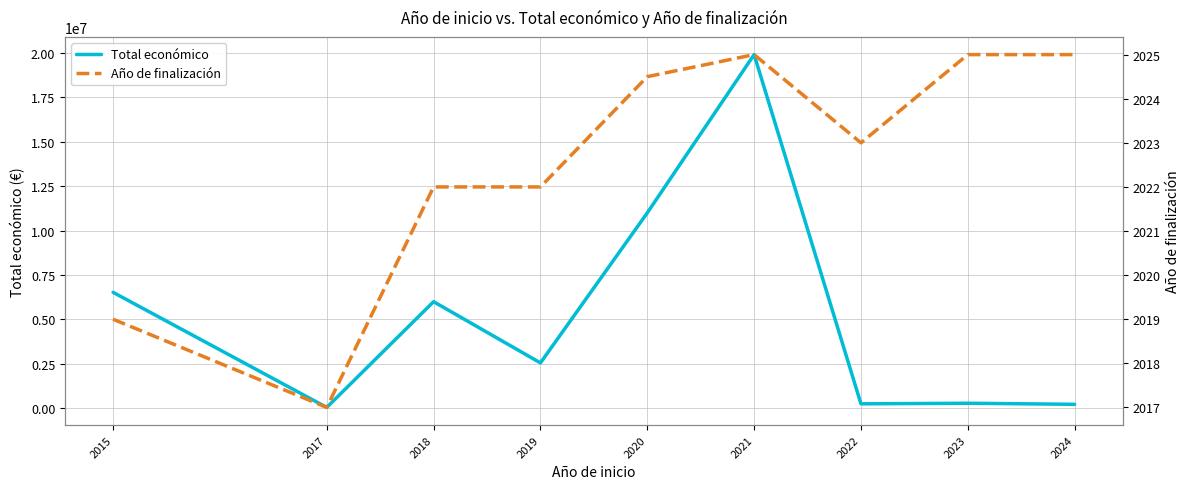

Which series has the largest total across all categories?

Total económico